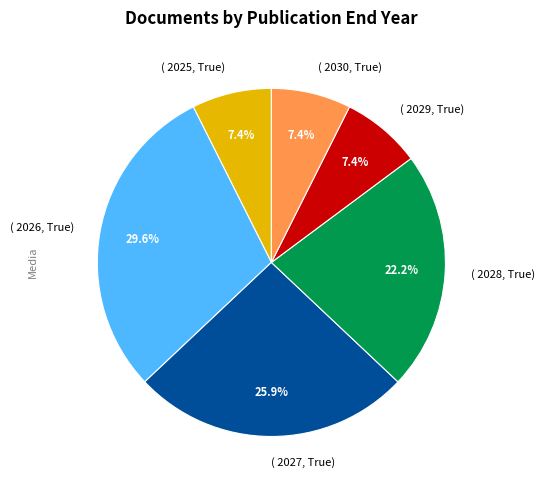

Count the number of slices in the pie.

6